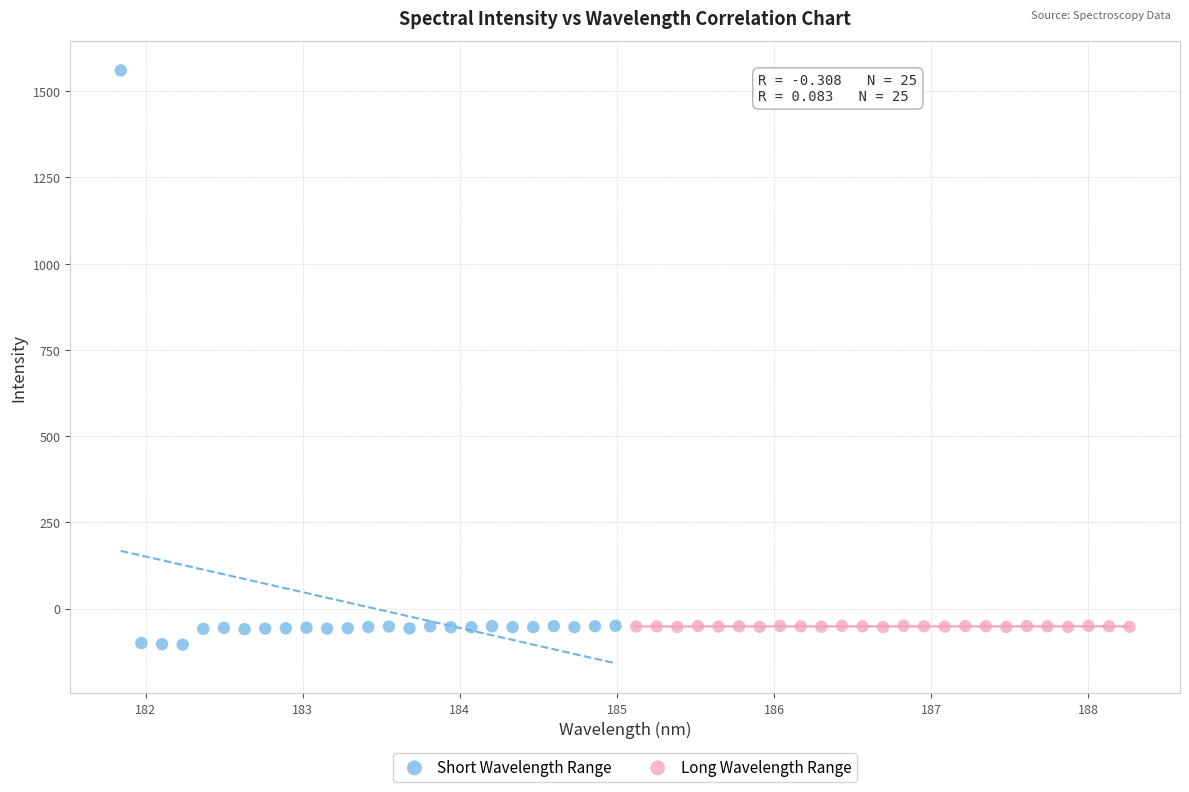

Which series reaches the maximum Y coordinate?

Short Wavelength Range